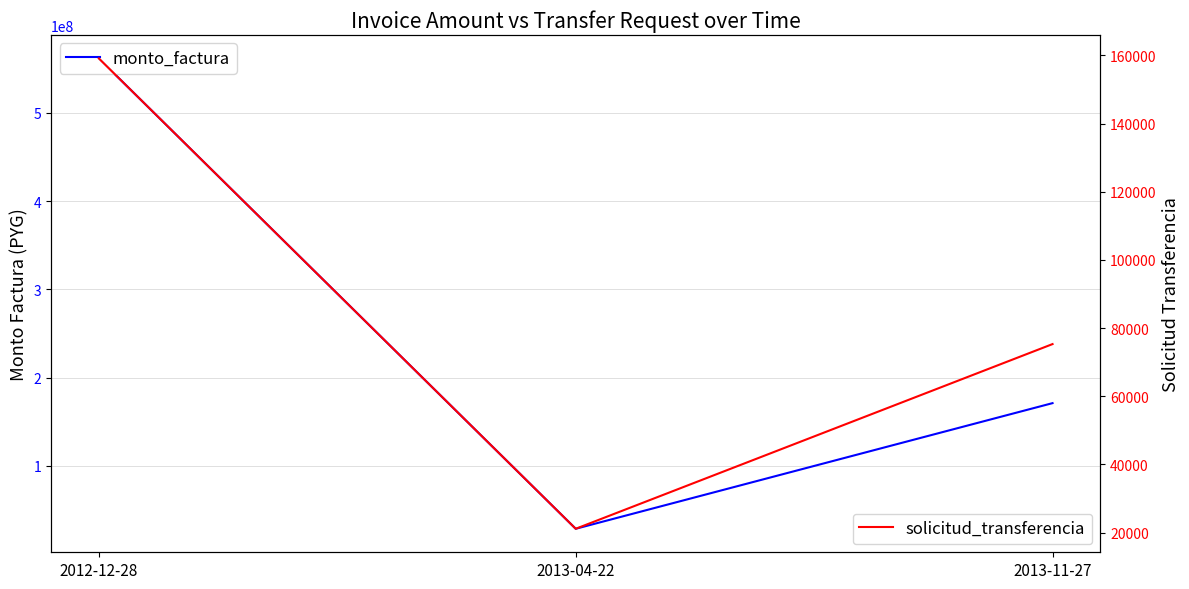

At which label is monto_factura closest to 295162500?

2013-11-27